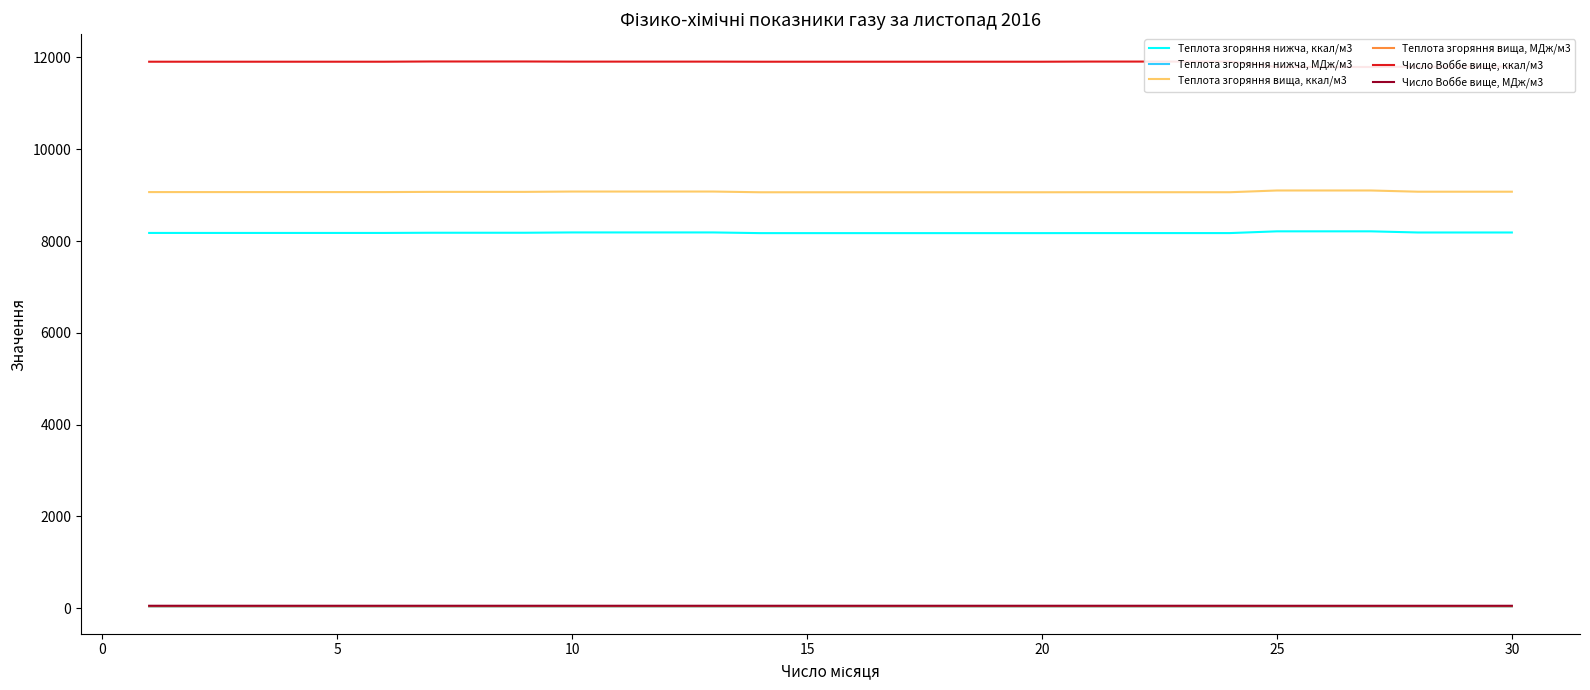

How many categories are shown in the chart?

30